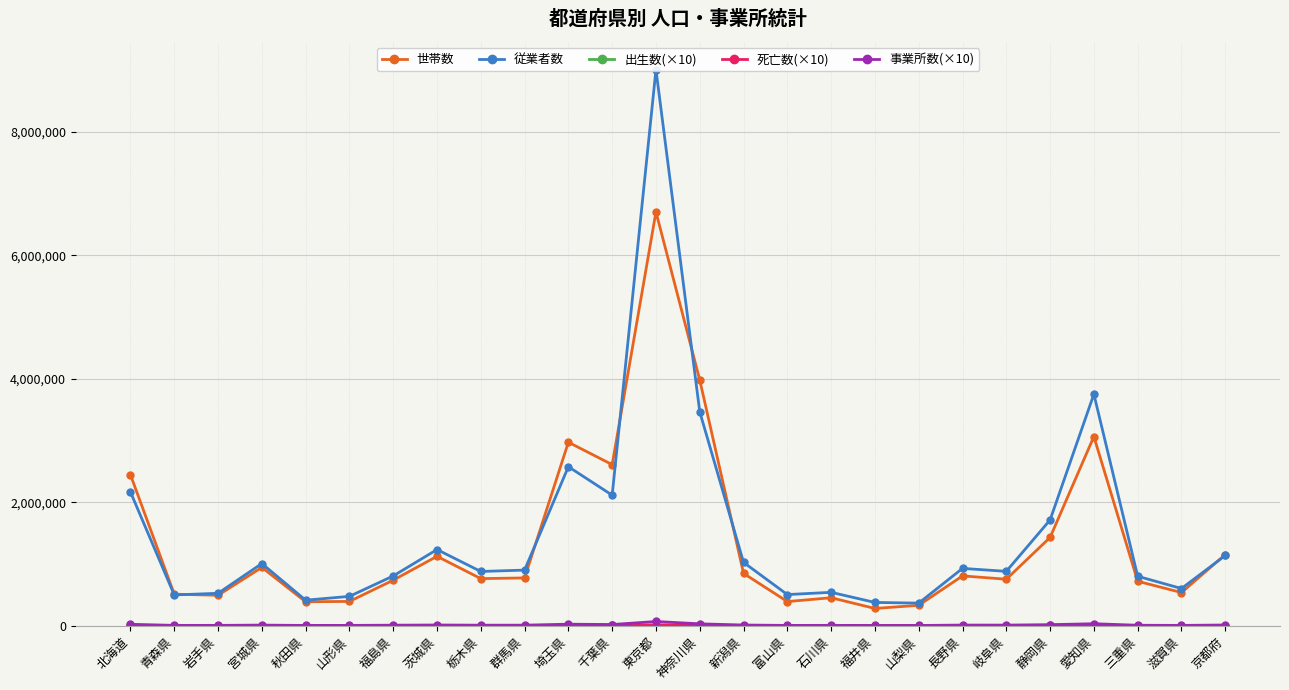

What is the sum of all 従業者数 values?

38693148.0